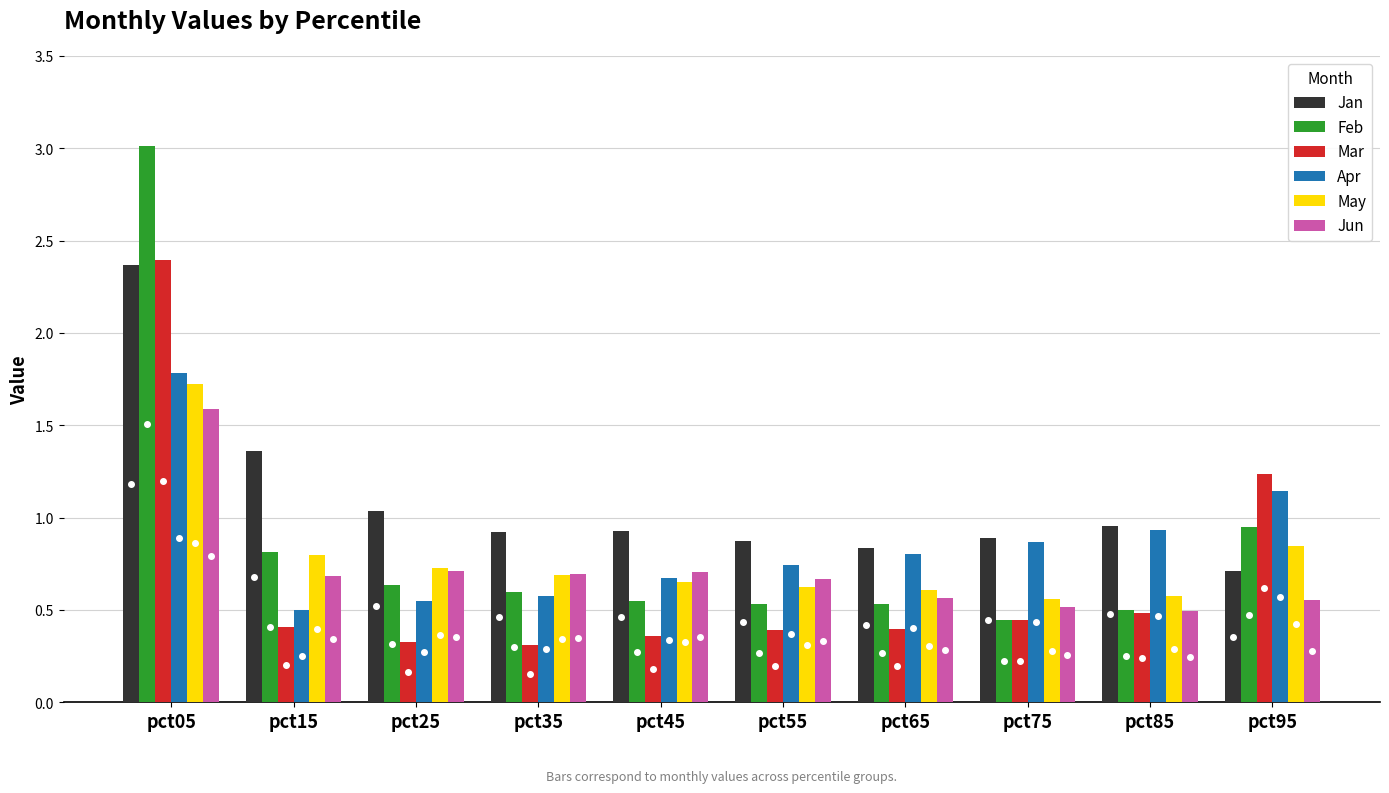

How many distinct data groups are displayed?

6